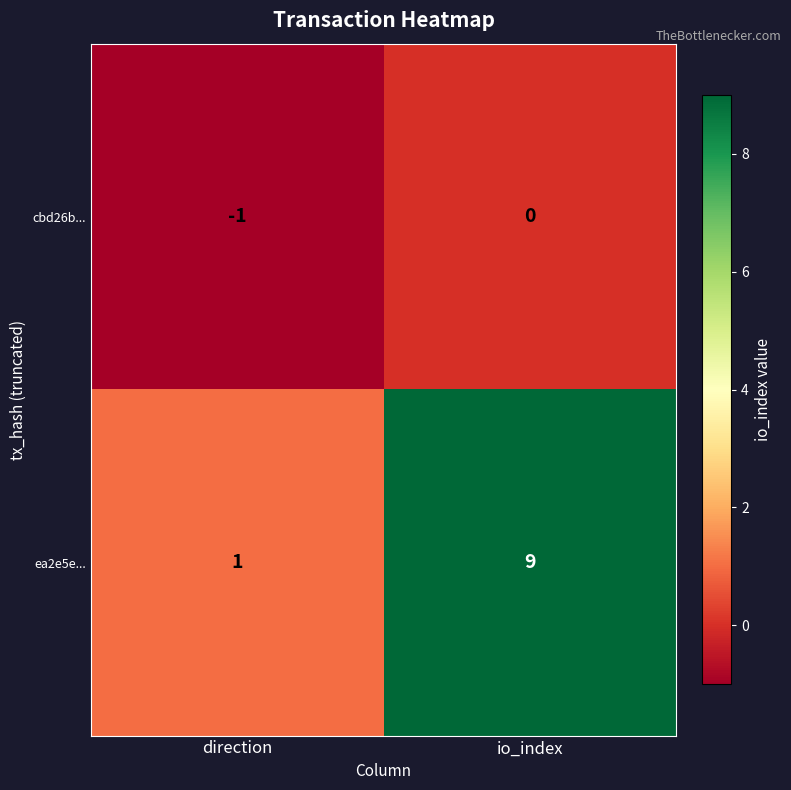

Rank the series by their average value, from highest to lowest.

ea2e5e..., cbd26b...